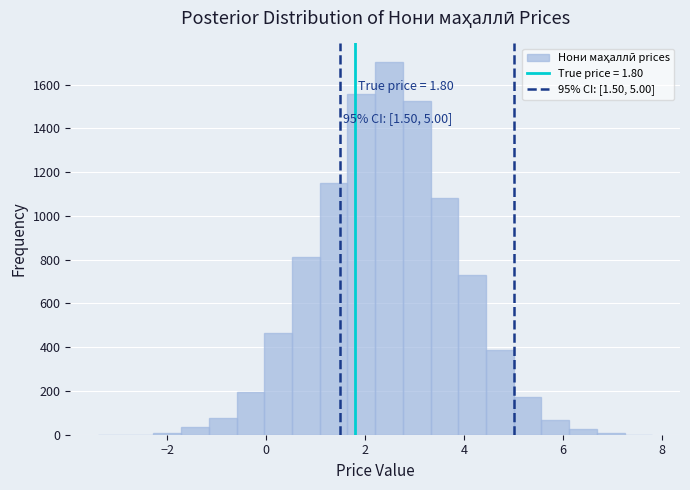

Around what value on the x-axis is the tallest bar? Give the approximate position of its centre, as read against the axis.

2.4